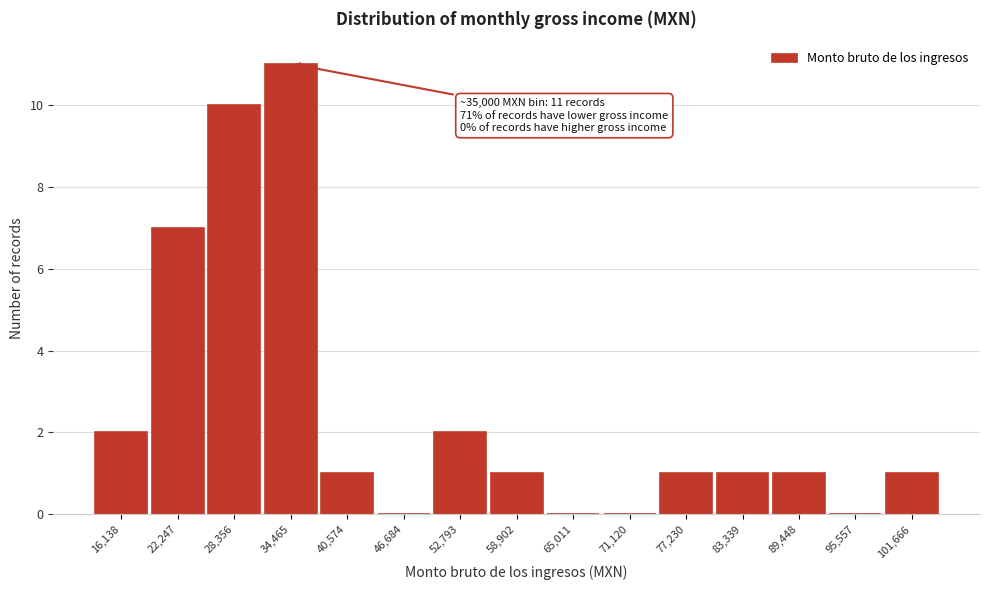

Reading right to left, extract all data points from this chart.

101,666=1	95,557=0	89,448=1	83,339=1	77,230=1	71,120=0	65,011=0	58,902=1	52,793=2	46,684=0	40,574=1	34,465=11	28,356=10	22,247=7	16,138=2